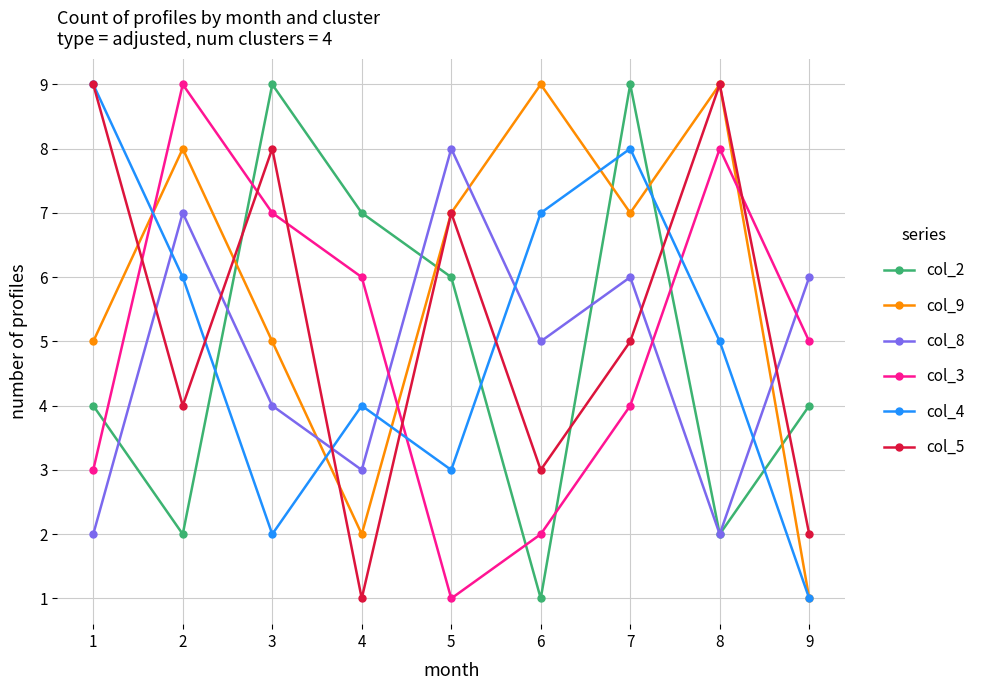

What are all the series names shown in the legend?

col_2, col_9, col_8, col_3, col_4, col_5